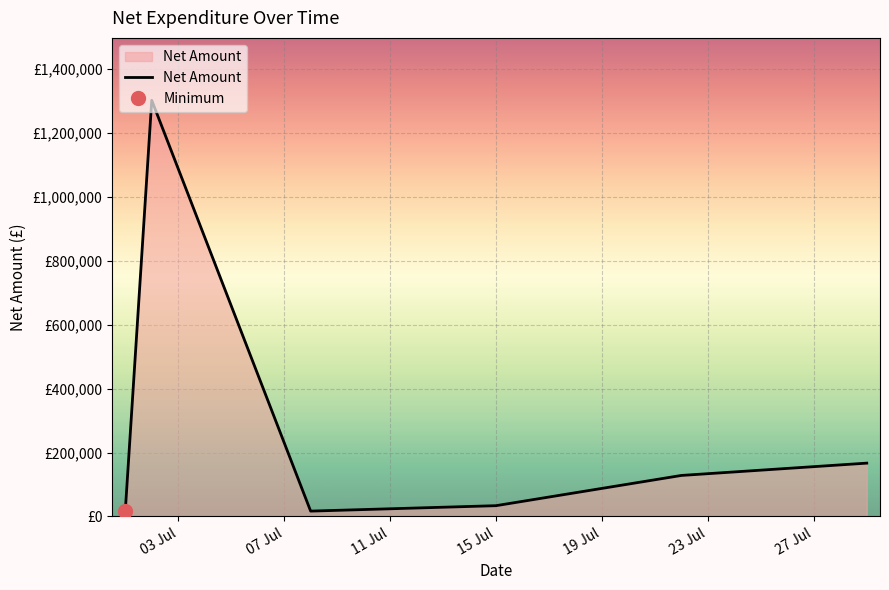

What is the label of the 3rd point from the right?

15 Jul